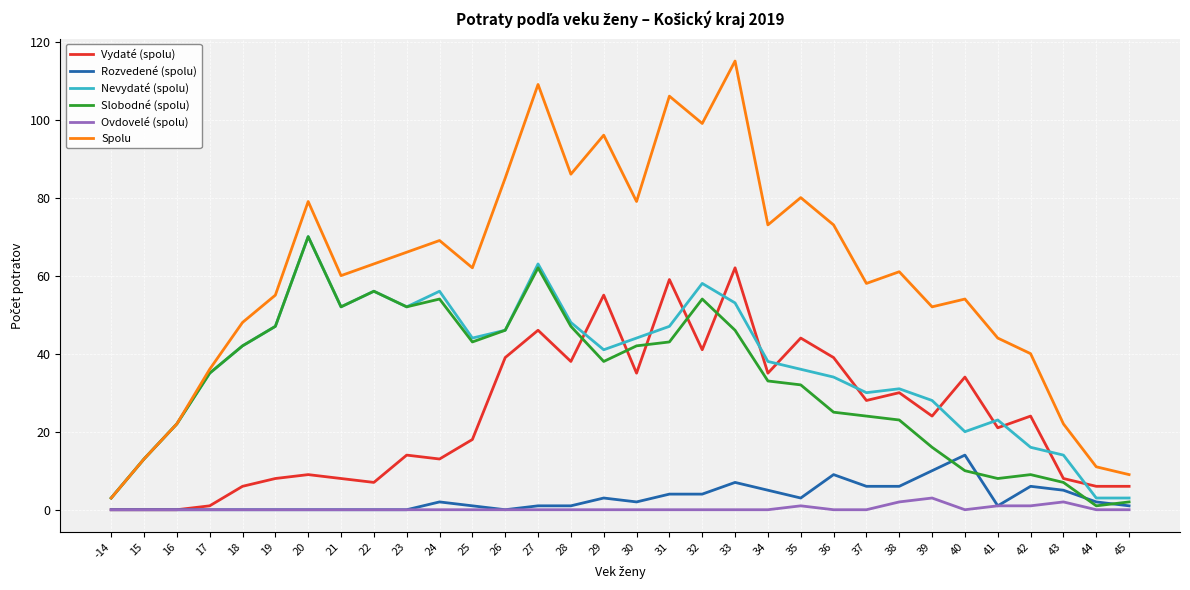

Reading right to left, extract all data points from this chart.

Vydaté (spolu): 6	6	8	24	21	34	24	30	28	39	44	35	62	41	59	35	55	38	46	39	18	13	14	7	8	9	8	6	1	0	0	0
Rozvedené (spolu): 1	2	5	6	1	14	10	6	6	9	3	5	7	4	4	2	3	1	1	0	1	2	0	0	0	0	0	0	0	0	0	0
Nevydaté (spolu): 3	3	14	16	23	20	28	31	30	34	36	38	53	58	47	44	41	48	63	46	44	56	52	56	52	70	47	42	35	22	13	3
Slobodné (spolu): 2	1	7	9	8	10	16	23	24	25	32	33	46	54	43	42	38	47	62	46	43	54	52	56	52	70	47	42	35	22	13	3
Ovdovelé (spolu): 0	0	2	1	1	0	3	2	0	0	1	0	0	0	0	0	0	0	0	0	0	0	0	0	0	0	0	0	0	0	0	0
Spolu: 9	11	22	40	44	54	52	61	58	73	80	73	115	99	106	79	96	86	109	85	62	69	66	63	60	79	55	48	36	22	13	3